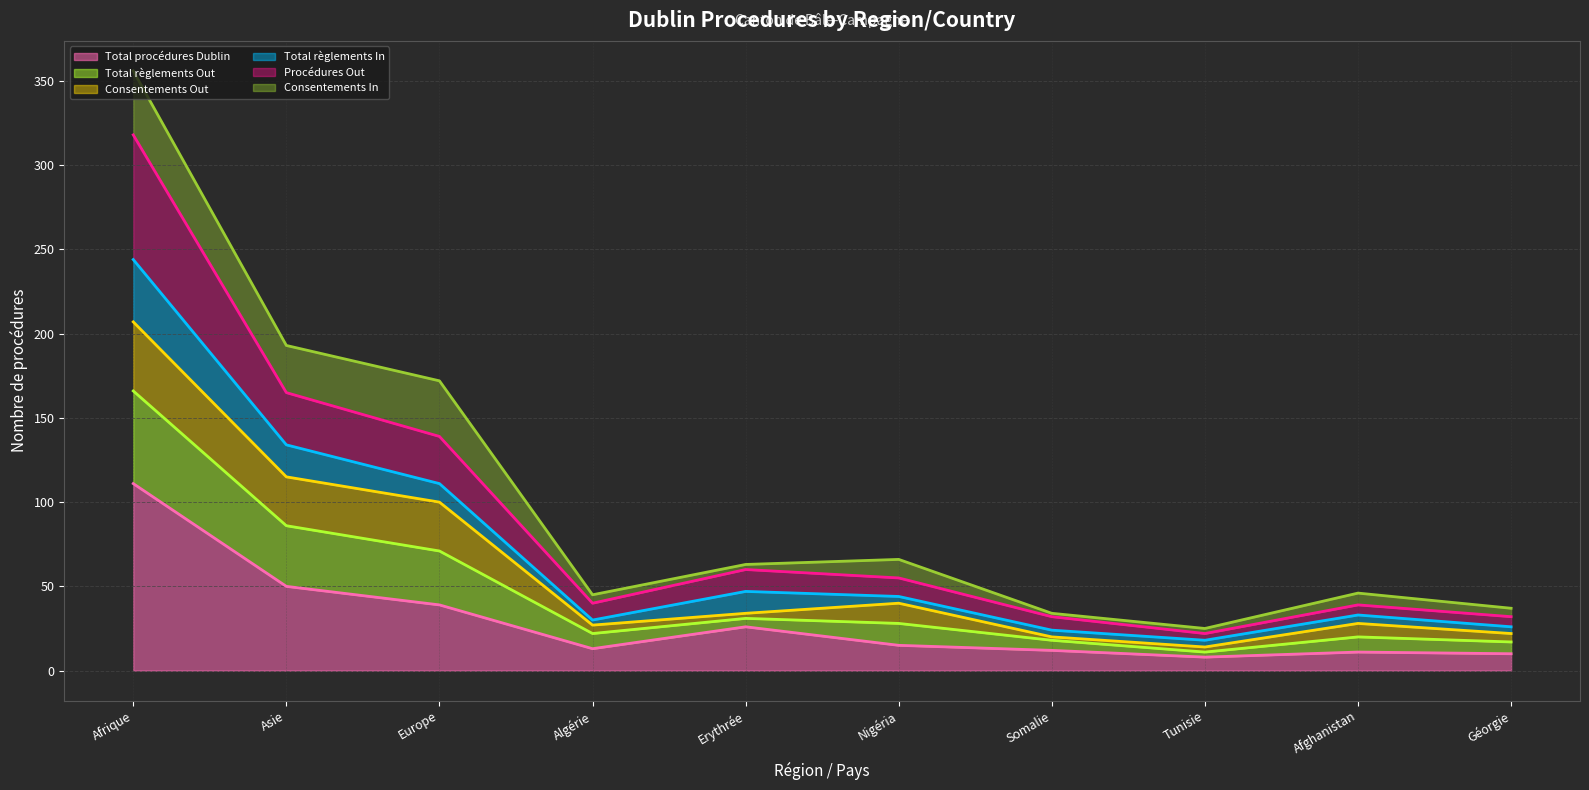

At which category is the sum across all series the highest?

Afrique